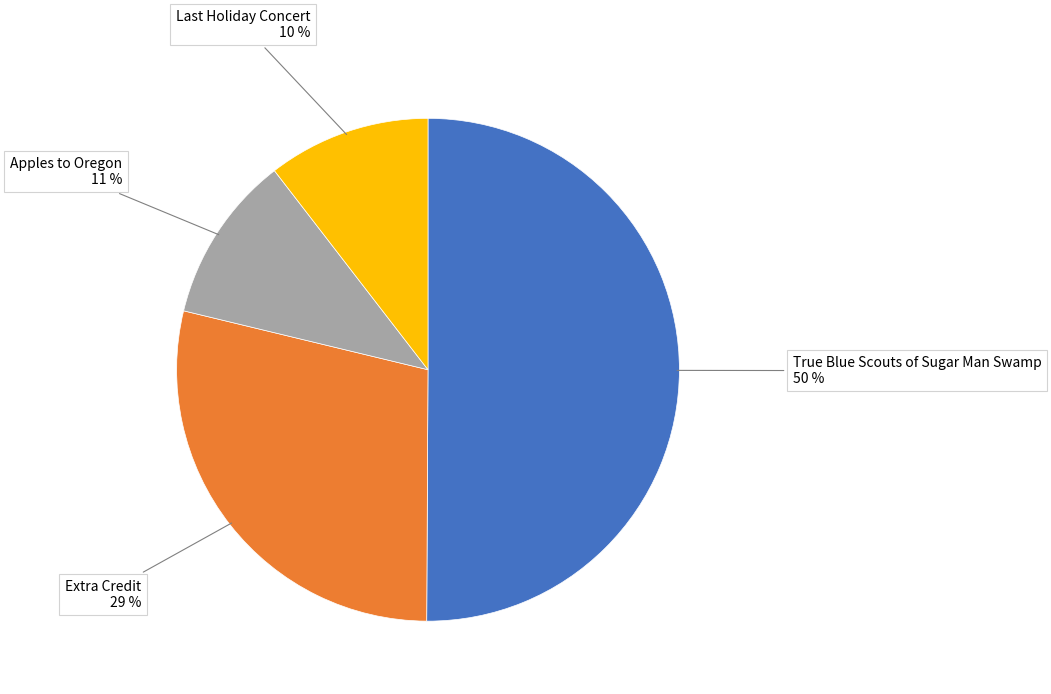

What percentage is the True Blue Scouts of Sugar Man Swamp slice, to the nearest percent?

50%